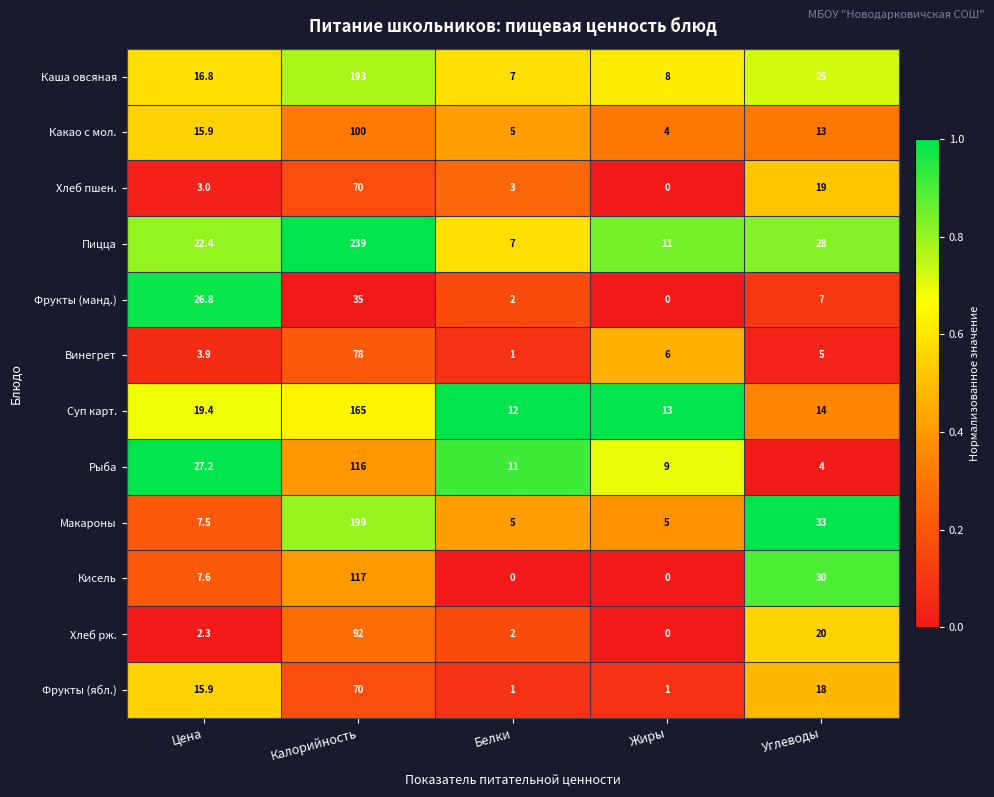

The Хлеб рж. series shows 3.9 at Цена. True or false?

False